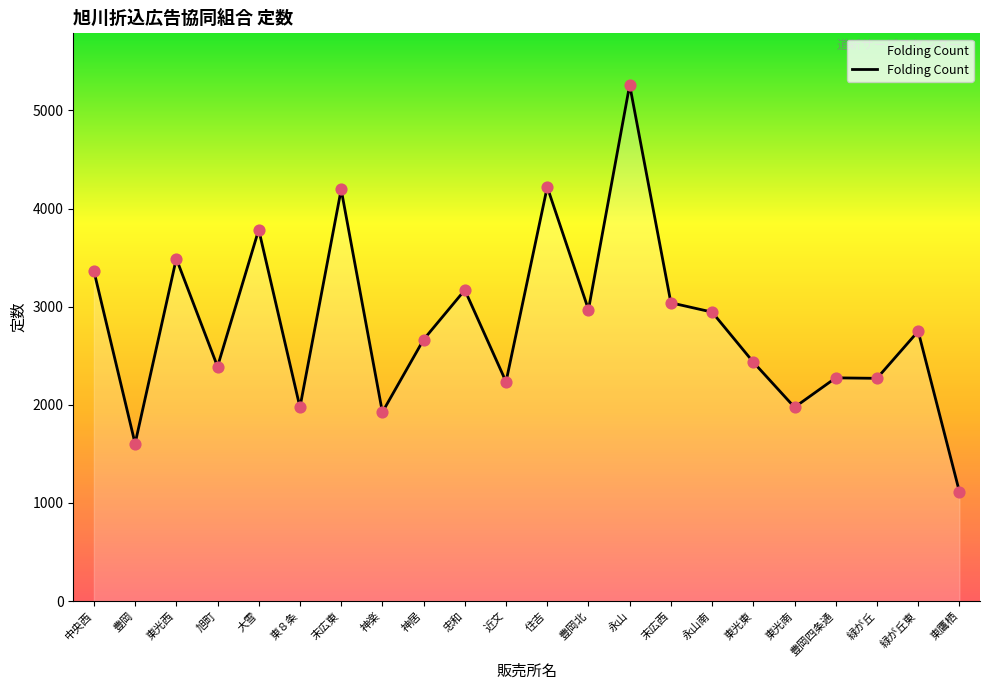

Approximately how many times larger is the value at 神居 compared to 東８条?

1.3